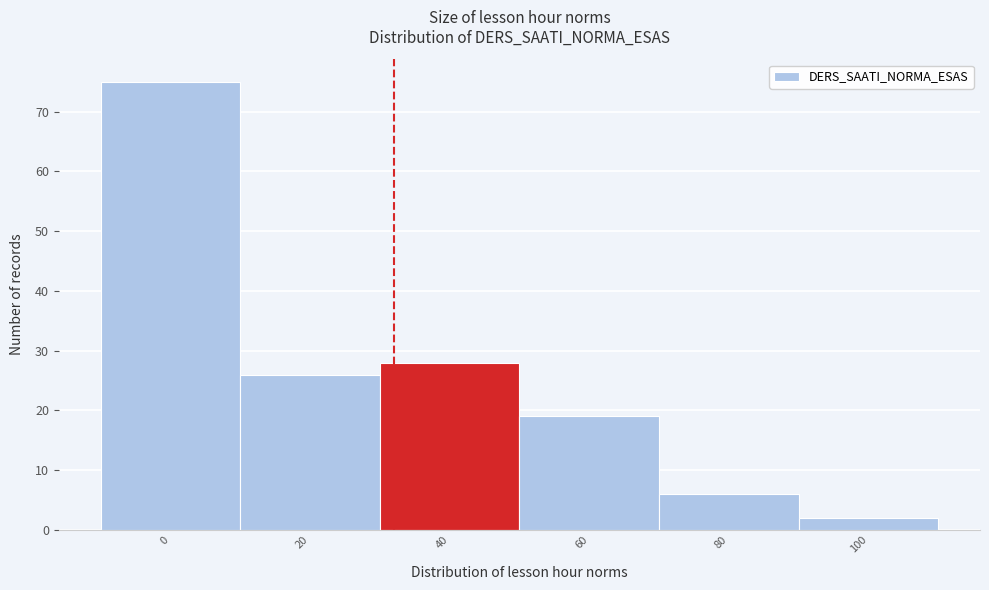

Reading right to left, what are all the values shown in this chart?

2	6	19	28	26	75